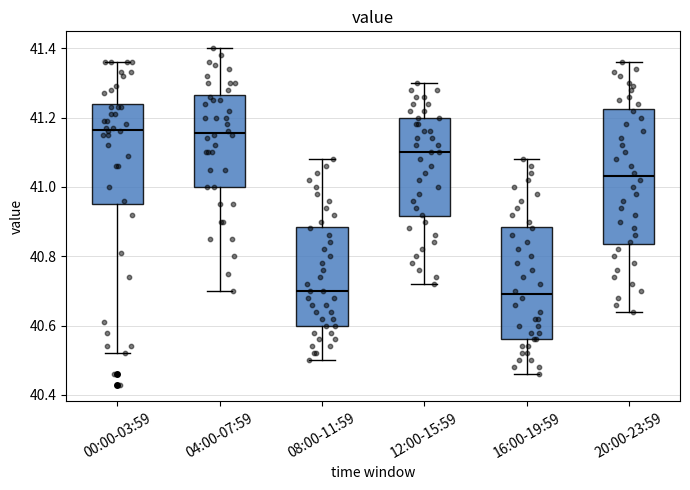

Reading left to right, transcribe this box plot: for each box, give where its median line is, the range the box spans, and where its two whiskers end, as read against the y-axis. The values are not printed on the chart, so give them approximately, as read against the axis.

00:00-03:59: median 41.16, box 40.96 to 41.24, whiskers 40.52 to 41.36
04:00-07:59: median 41.16, box 41.00 to 41.26, whiskers 40.70 to 41.40
08:00-11:59: median 40.70, box 40.60 to 40.88, whiskers 40.50 to 41.08
12:00-15:59: median 41.10, box 40.92 to 41.20, whiskers 40.72 to 41.30
16:00-19:59: median 40.70, box 40.56 to 40.88, whiskers 40.46 to 41.08
20:00-23:59: median 41.04, box 40.84 to 41.22, whiskers 40.64 to 41.36